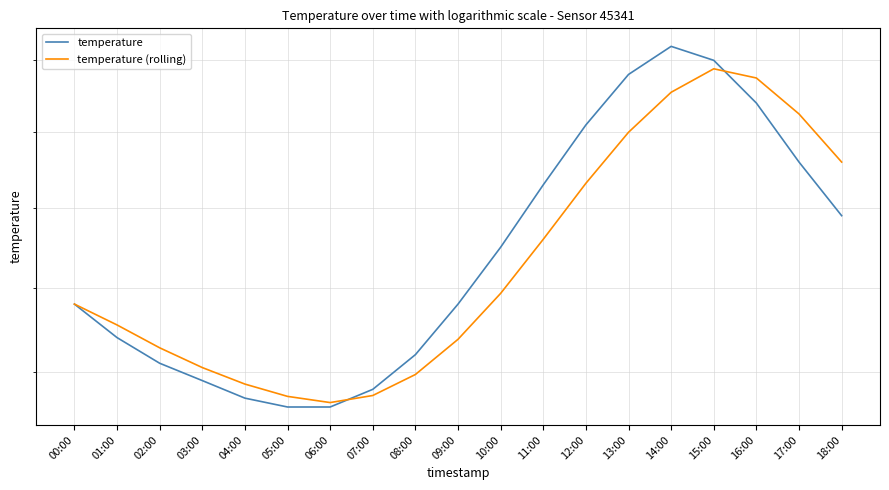

How many intersections are there between temperature and temperature (rolling)?

2